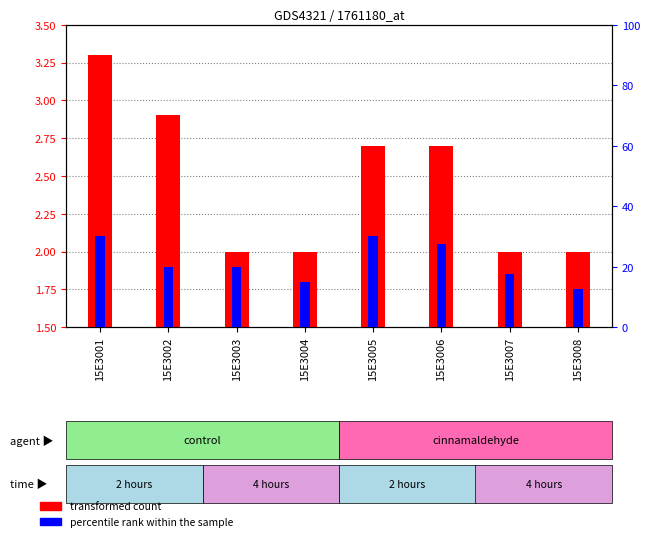

Reading left to right, extract all data points from this chart.

transformed count: 15E3001=3.3	15E3002=2.9	15E3003=2.0	15E3004=2.0	15E3005=2.7	15E3006=2.7	15E3007=2.0	15E3008=2.0
percentile rank within the sample: 15E3001=30.0	15E3002=20.0	15E3003=20.0	15E3004=15.0	15E3005=30.0	15E3006=27.5	15E3007=17.5	15E3008=12.5